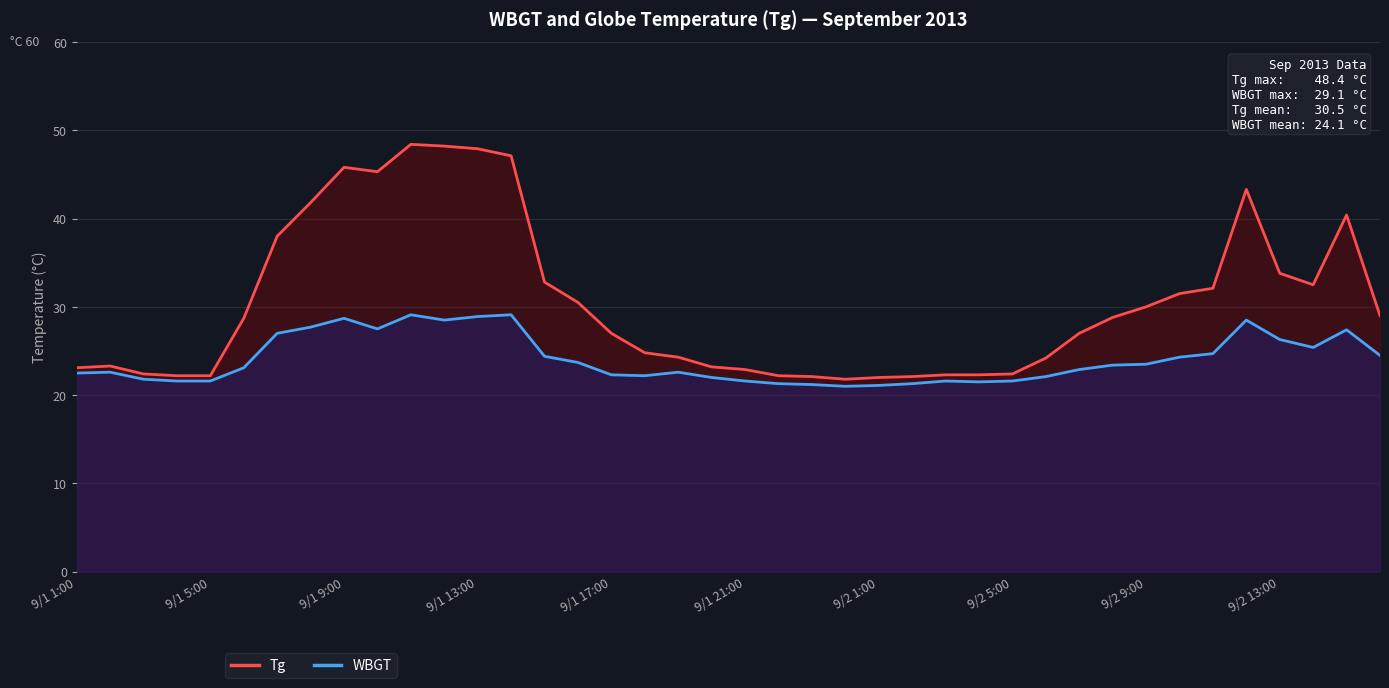

What is the difference between the WBGT values at 11 and 23?

7.5